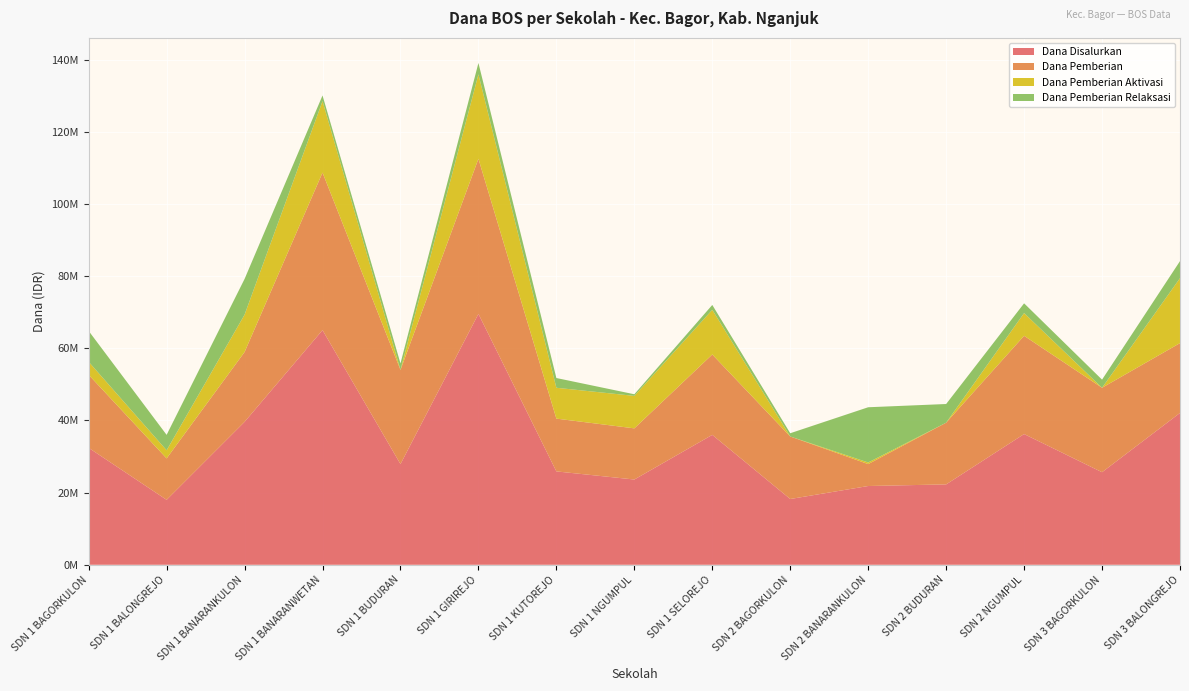

Reading right to left, extract all data points from this chart.

Dana Disalurkan: SD NEGERI 3 BALONGREJO=42075000	SD NEGERI 3 BAGORKULON=25650000	SD NEGERI 2 NGUMPUL=36225000	SD NEGERI 2 BUDURAN=22275000	SD NEGERI 2 BANARANKULON=21825000	SD NEGERI 2 BAGORKULON=18225000	SD NEGERI 1 SELOREJO=36000000	SD NEGERI 1 NGUMPUL=23625000	SD NEGERI 1 KUTOREJO=25875000	SD NEGERI 1 GIRIREJO=69525000	SD NEGERI 1 BUDURAN=27900000	SD NEGERI 1 BANARANWETAN=65025000	SD NEGERI 1 BANARANKULON=39600000	SD NEGERI 1 BALONGREJO=18000000	SD NEGERI 1 BAGORKULON=32400000
Dana Pemberian: SD NEGERI 3 BALONGREJO=19350000	SD NEGERI 3 BAGORKULON=23400000	SD NEGERI 2 NGUMPUL=27225000	SD NEGERI 2 BUDURAN=17100000	SD NEGERI 2 BANARANKULON=6075000	SD NEGERI 2 BAGORKULON=17325000	SD NEGERI 1 SELOREJO=22275000	SD NEGERI 1 NGUMPUL=14175000	SD NEGERI 1 KUTOREJO=14625000	SD NEGERI 1 GIRIREJO=42975000	SD NEGERI 1 BUDURAN=26100000	SD NEGERI 1 BANARANWETAN=43650000	SD NEGERI 1 BANARANKULON=19350000	SD NEGERI 1 BALONGREJO=11475000	SD NEGERI 1 BAGORKULON=20250000
Dana Pemberian Aktivasi: SD NEGERI 3 BALONGREJO=18000000	SD NEGERI 3 BAGORKULON=0	SD NEGERI 2 NGUMPUL=6300000	SD NEGERI 2 BUDURAN=0	SD NEGERI 2 BANARANKULON=450000	SD NEGERI 2 BAGORKULON=0	SD NEGERI 1 SELOREJO=12375000	SD NEGERI 1 NGUMPUL=9000000	SD NEGERI 1 KUTOREJO=8550000	SD NEGERI 1 GIRIREJO=23400000	SD NEGERI 1 BUDURAN=0	SD NEGERI 1 BANARANWETAN=19800000	SD NEGERI 1 BANARANKULON=10350000	SD NEGERI 1 BALONGREJO=2250000	SD NEGERI 1 BAGORKULON=3600000
Dana Pemberian Relaksasi: SD NEGERI 3 BALONGREJO=4725000	SD NEGERI 3 BAGORKULON=2250000	SD NEGERI 2 NGUMPUL=2700000	SD NEGERI 2 BUDURAN=5175000	SD NEGERI 2 BANARANKULON=15300000	SD NEGERI 2 BAGORKULON=900000	SD NEGERI 1 SELOREJO=1350000	SD NEGERI 1 NGUMPUL=450000	SD NEGERI 1 KUTOREJO=2700000	SD NEGERI 1 GIRIREJO=3150000	SD NEGERI 1 BUDURAN=1800000	SD NEGERI 1 BANARANWETAN=1575000	SD NEGERI 1 BANARANKULON=9900000	SD NEGERI 1 BALONGREJO=4275000	SD NEGERI 1 BAGORKULON=8550000